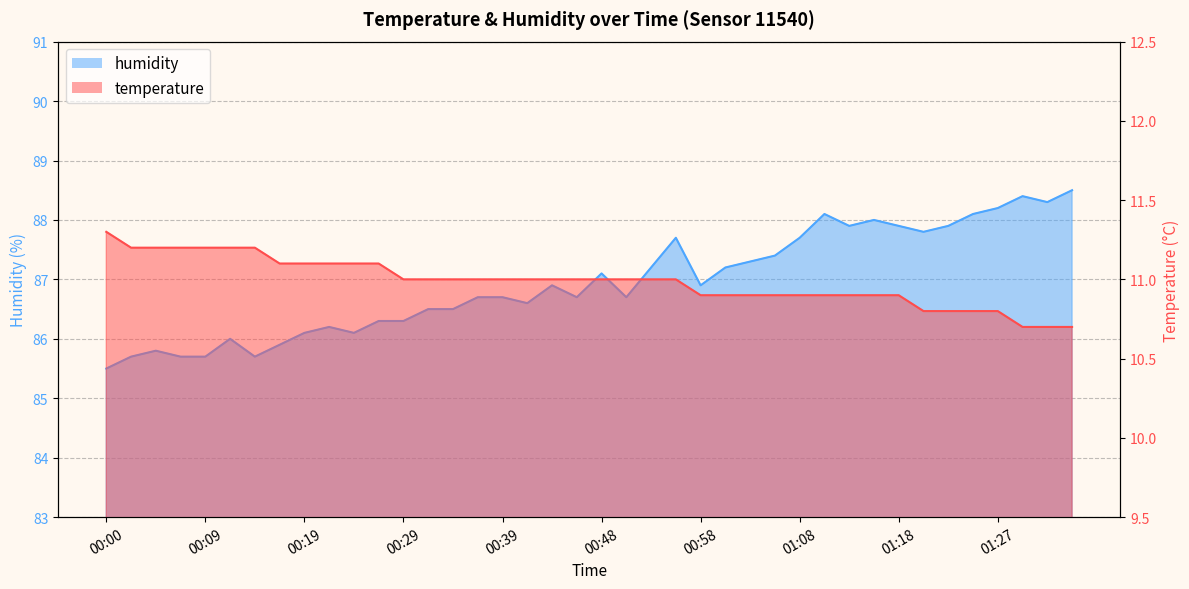

At which category does the chart reach its minimum across all series?

01:30